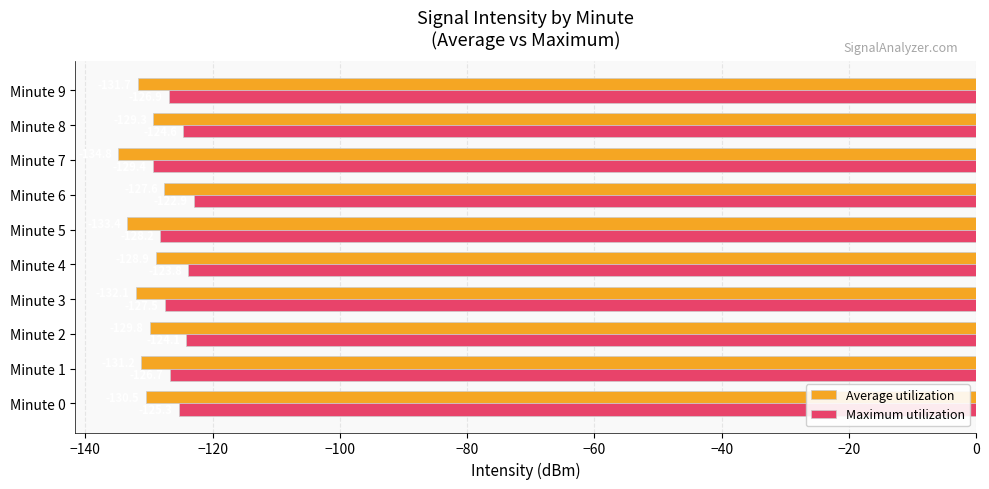

Rank the series by their maximum value, from lowest to highest.

Average utilization, Maximum utilization